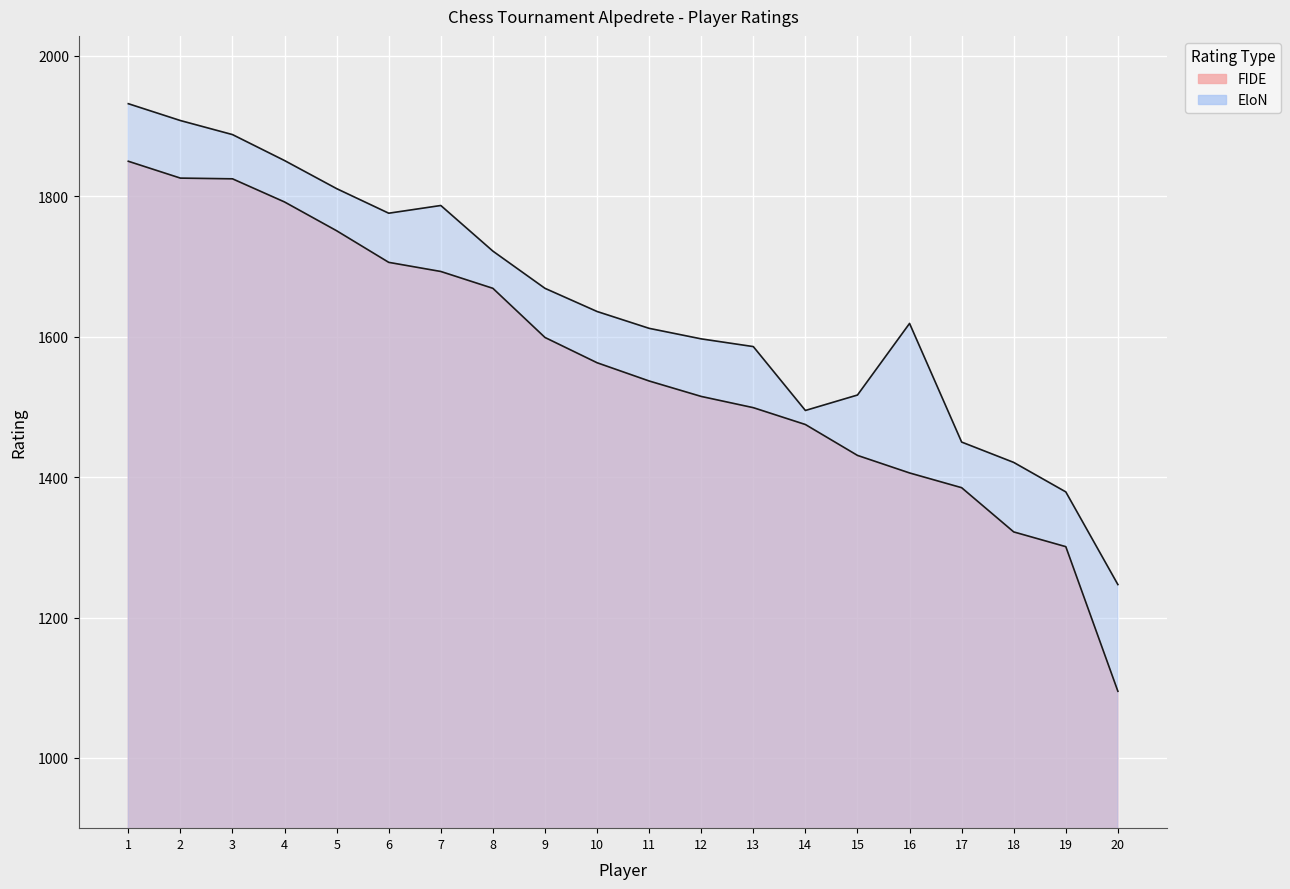

True or false: EloN has more than 1 points higher than both neighbors.

True